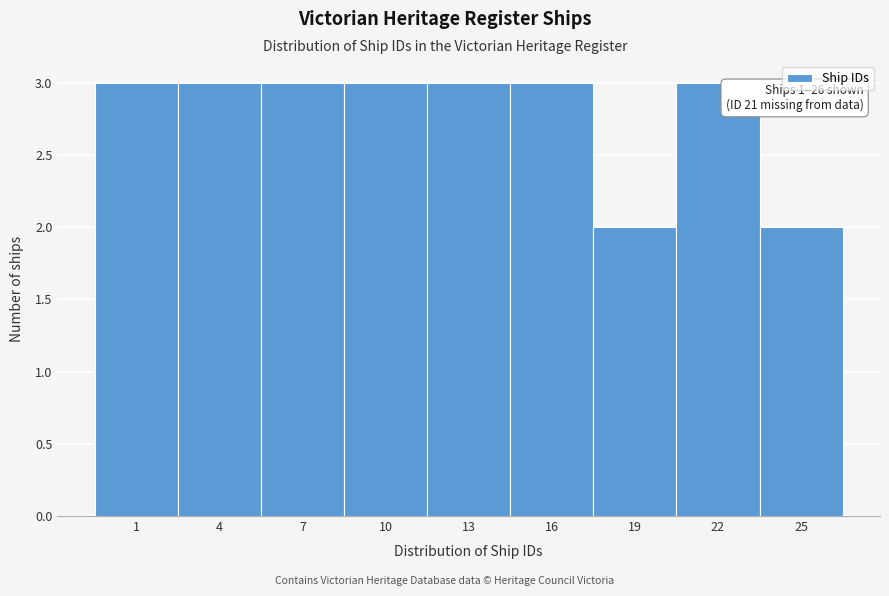

Reading left to right, transcribe all the data shown in this chart.

3	3	3	3	3	3	2	3	2